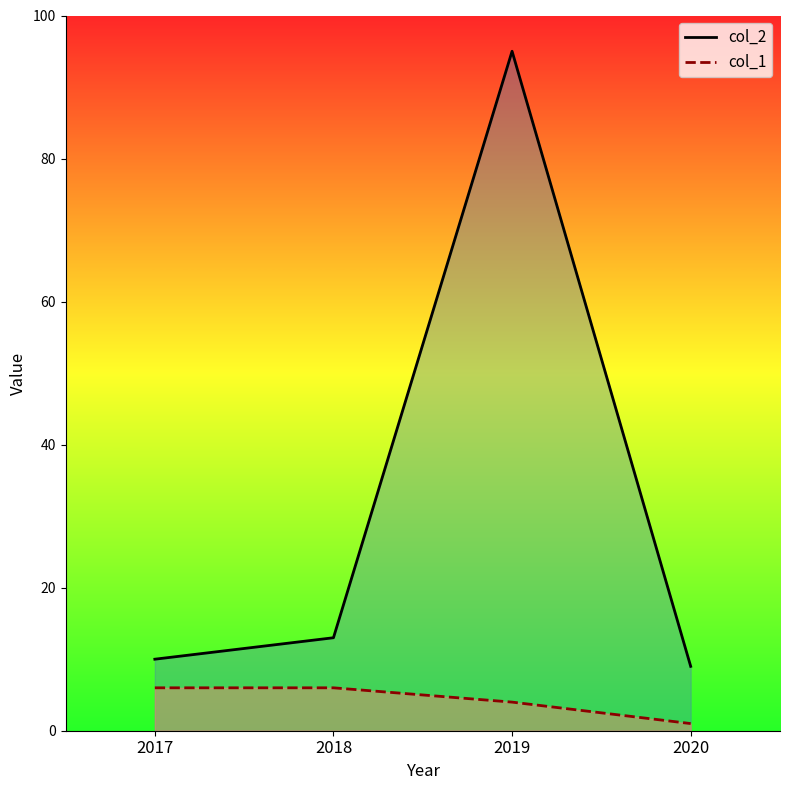

Reading right to left, list all the values displayed in this chart.

col_2: 9	95	13	10
col_1: 1	4	6	6